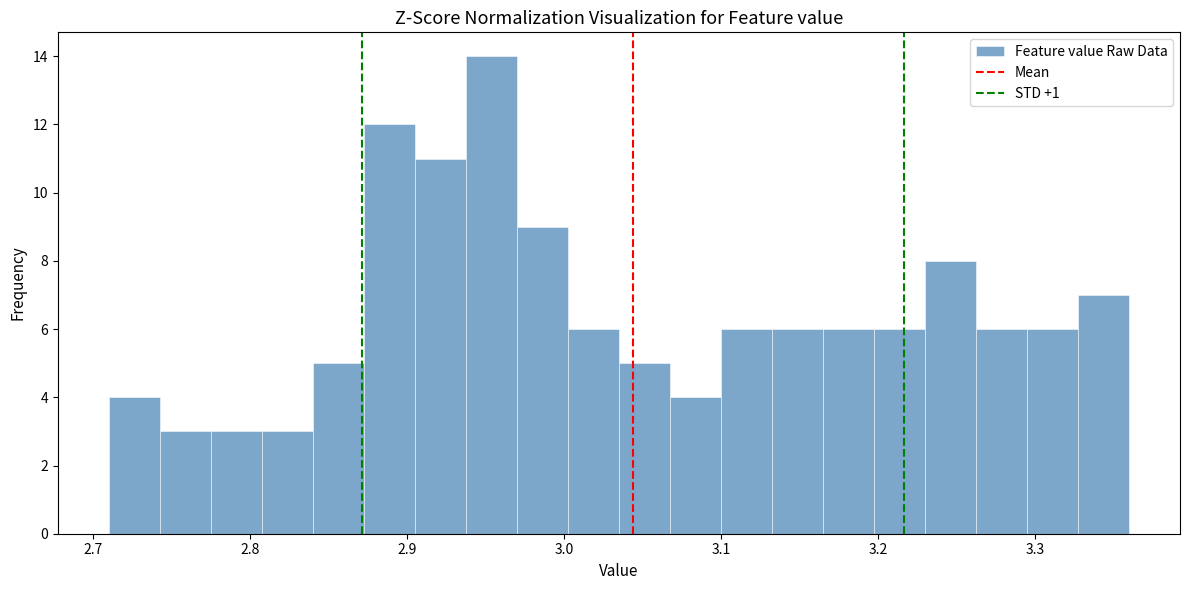

Read against the x-axis, roughly where is the centre of the tallest bar?

2.95